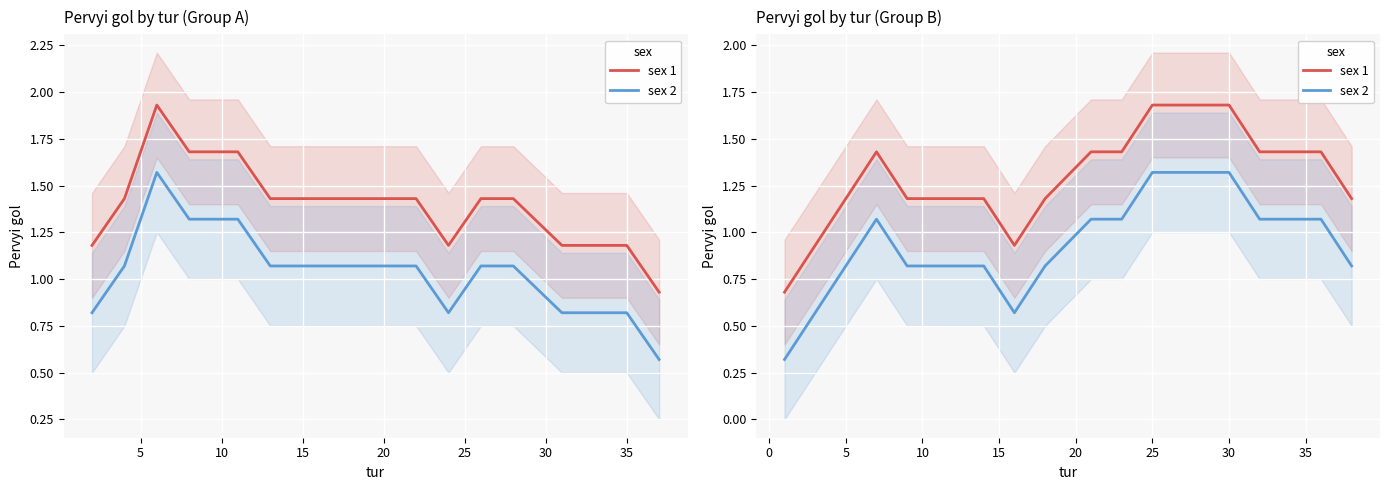

What is the value of the sex 2 point at the 17th from the left?

1.1